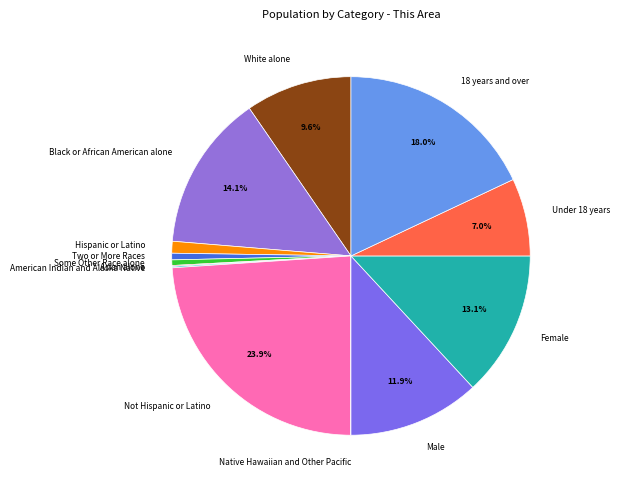

Approximately how many times larger is the value at Two or More Races compared to White alone?

0.1